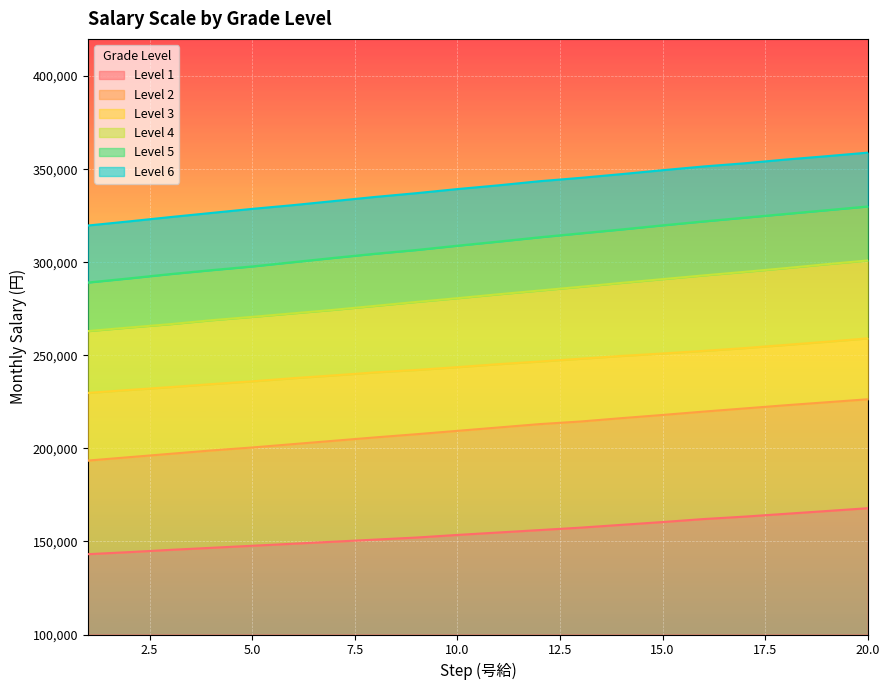

Which series has the widest spread of values?

Level 5